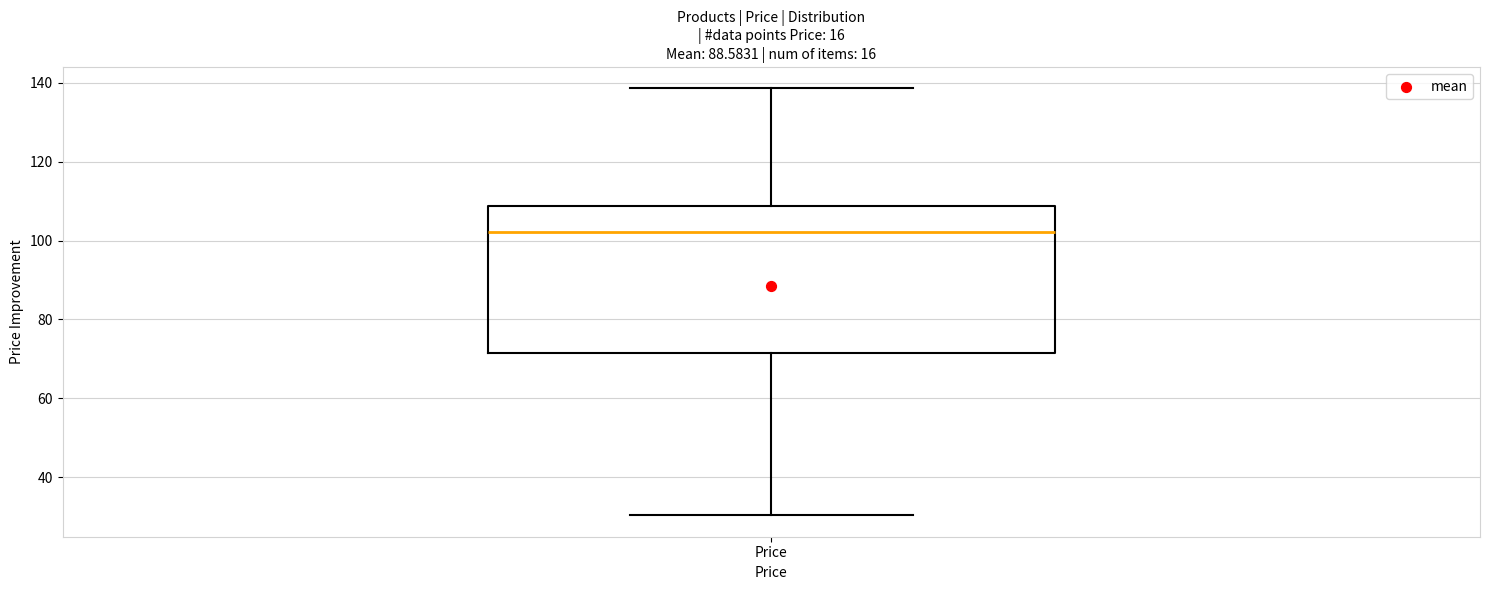

Read this box plot against the y-axis: the position of the median line, the range covered by the box, and the ends of both whiskers. The values are not printed on the chart, so give them approximately, as read against the axis.

median 102, box 72 to 108, whiskers 30 to 138